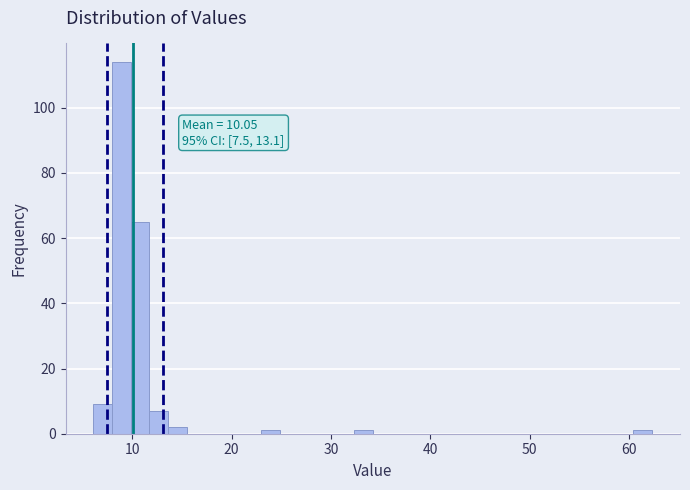

Around what value on the x-axis is the tallest bar? Give the approximate position of its centre, as read against the axis.

9